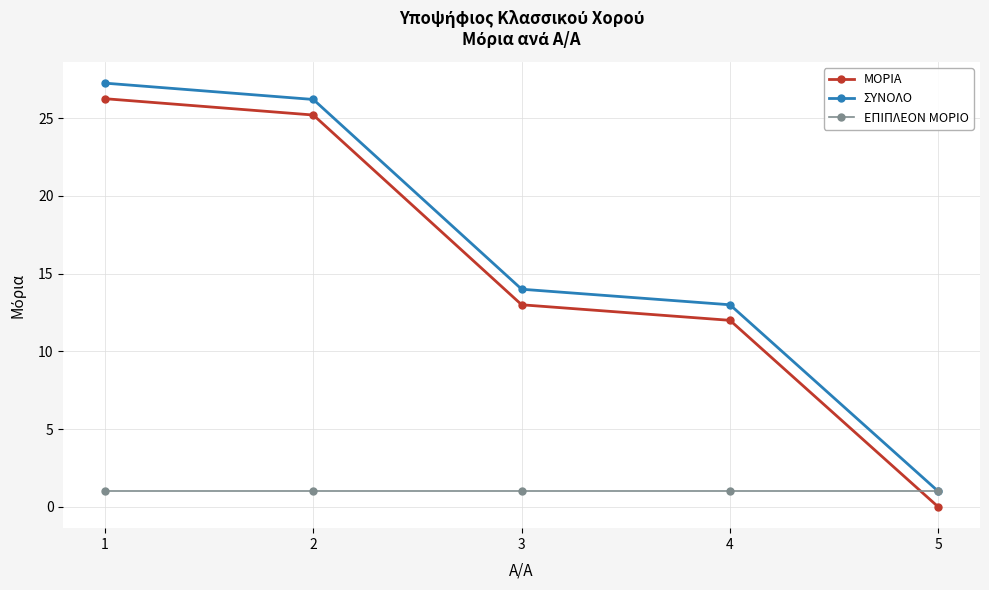

How many lines are shown in the chart?

3